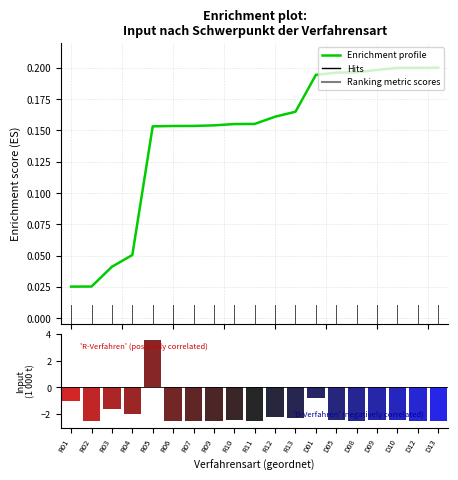

Between R03 and R07, which series saw the biggest shift?

Ranking metric scores